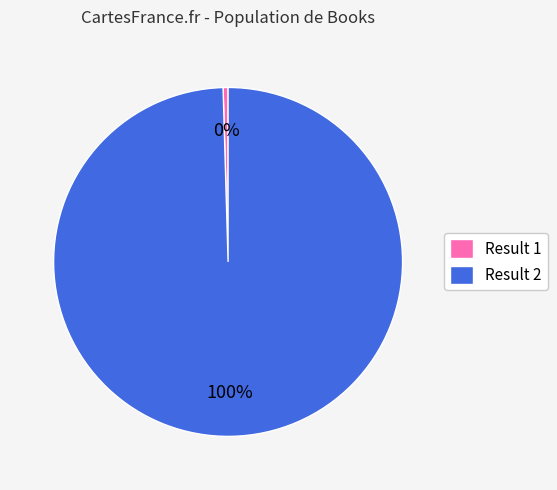

To the nearest percent, what is the average slice percentage?

50%